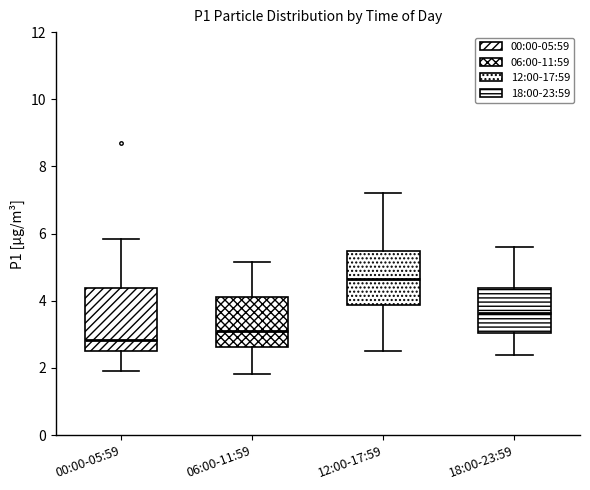

Which box's median line is the highest?

12:00-17:59